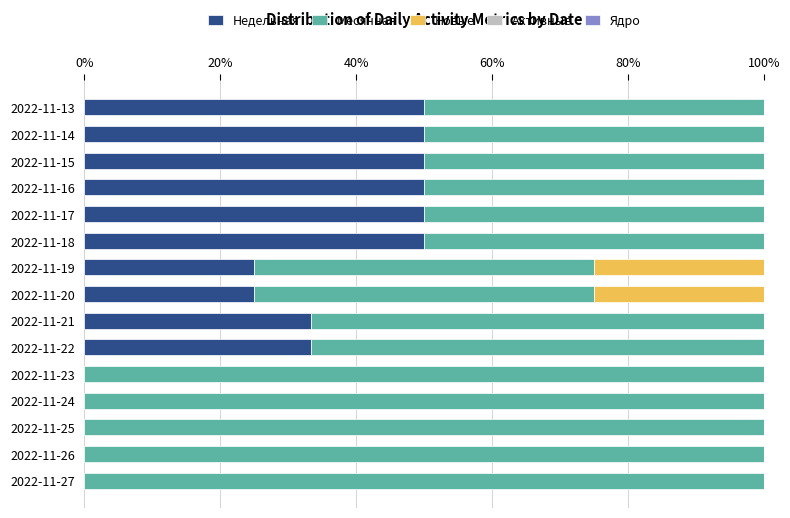

True or false: Недельная has a value of 0.0 at 2022-11-27.

True